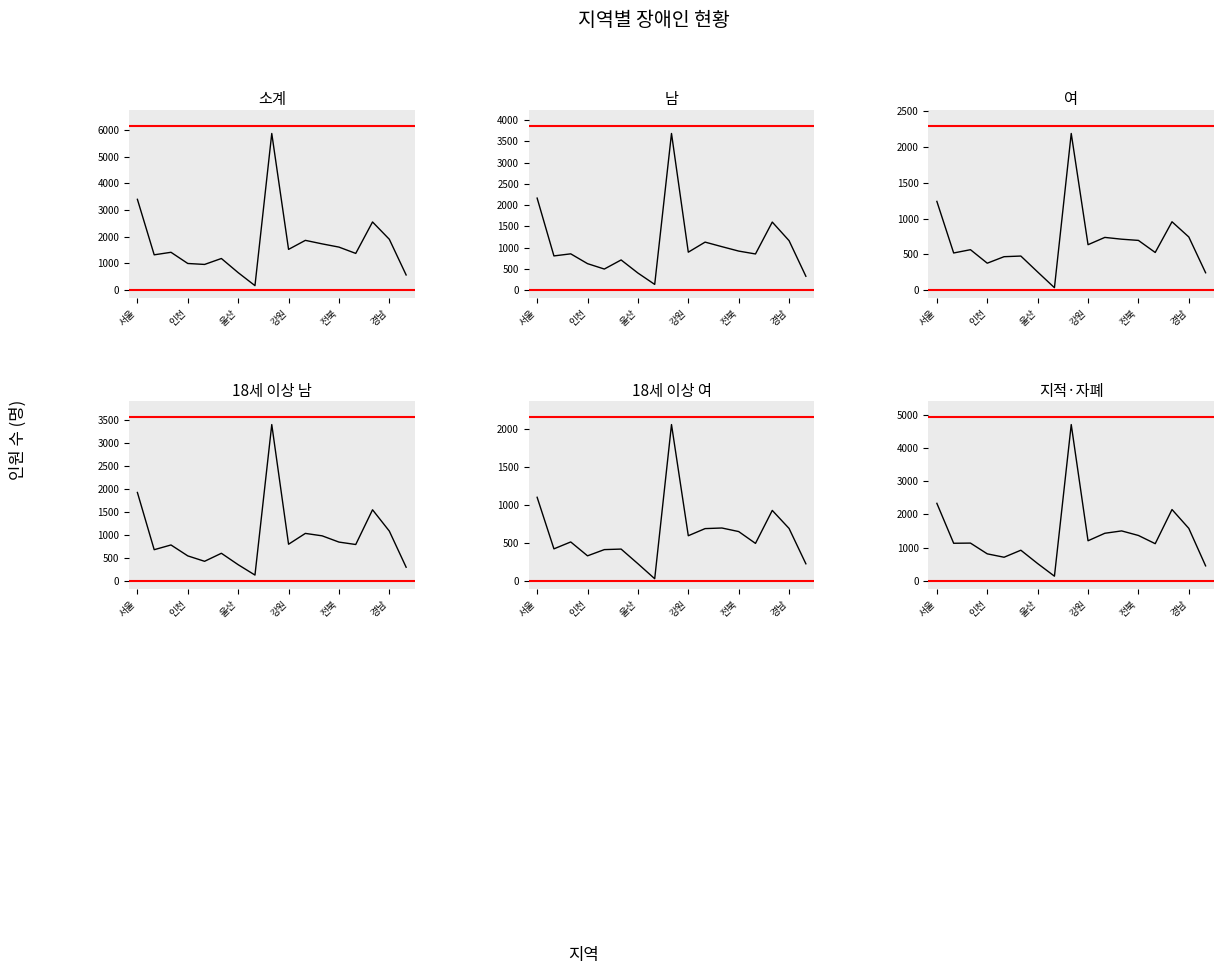

What is the difference between the maximum and second lowest values in the 18세 이상 남 series?

3109